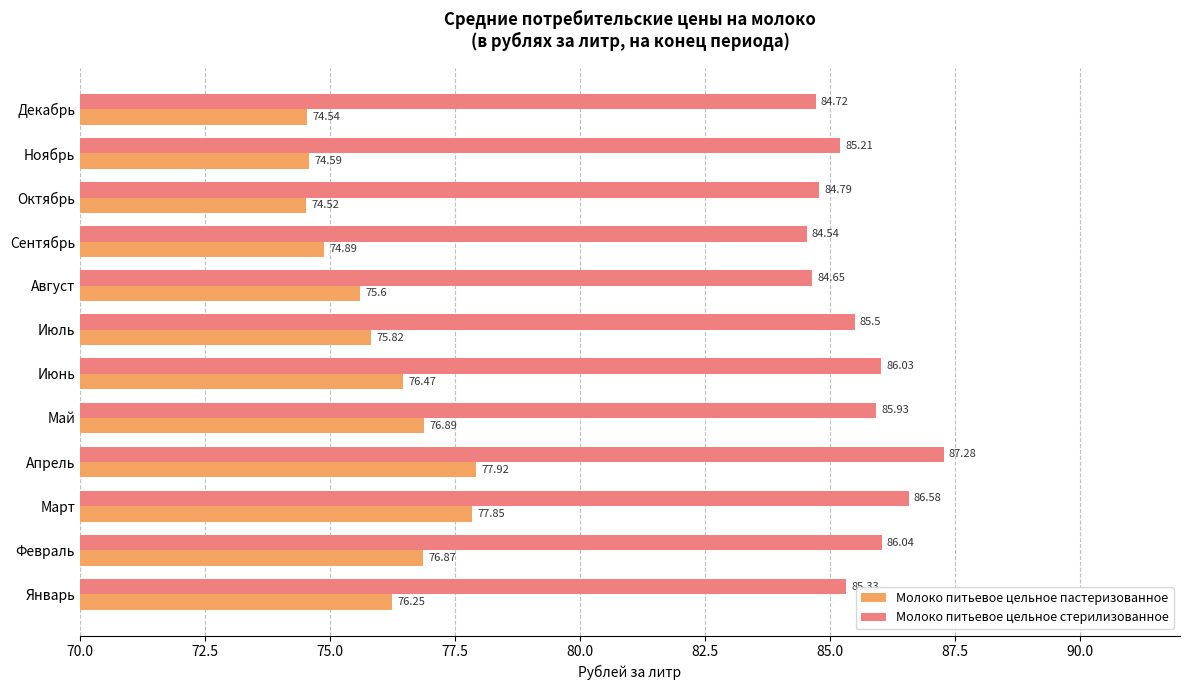

Which label corresponds to the largest value in the chart?

Апрель